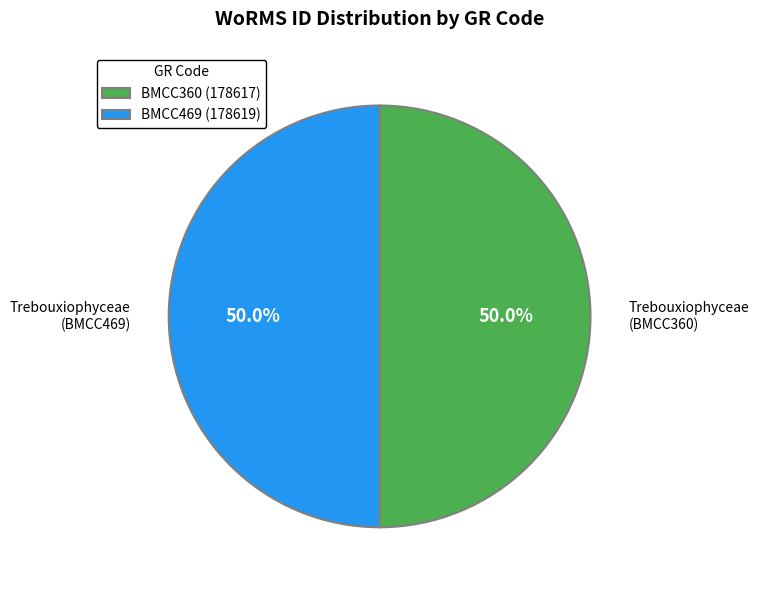

Approximately how many times larger is the value at Trebouxiophyceae (BMCC360) compared to Trebouxiophyceae (BMCC469)?

1.0